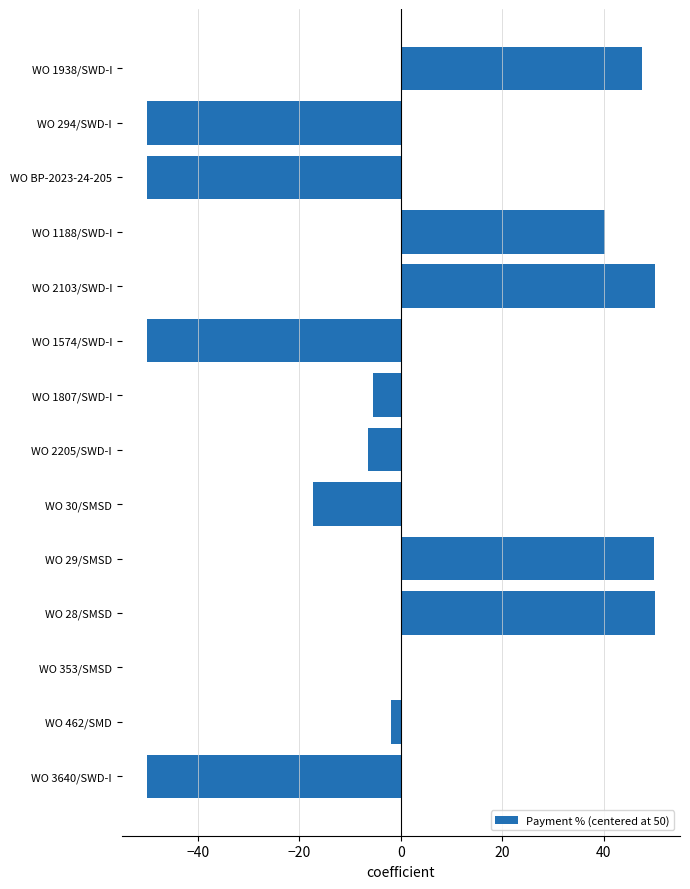

At which label is the value closest to 0?

WO 353/SMSD